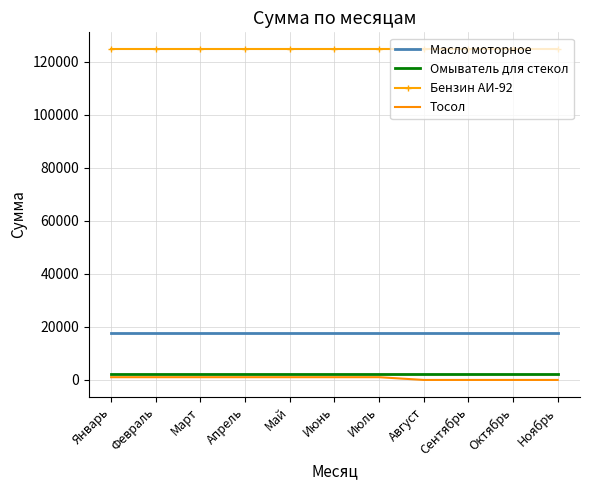

The Масло моторное series shows 31137 at Ноябрь. True or false?

False